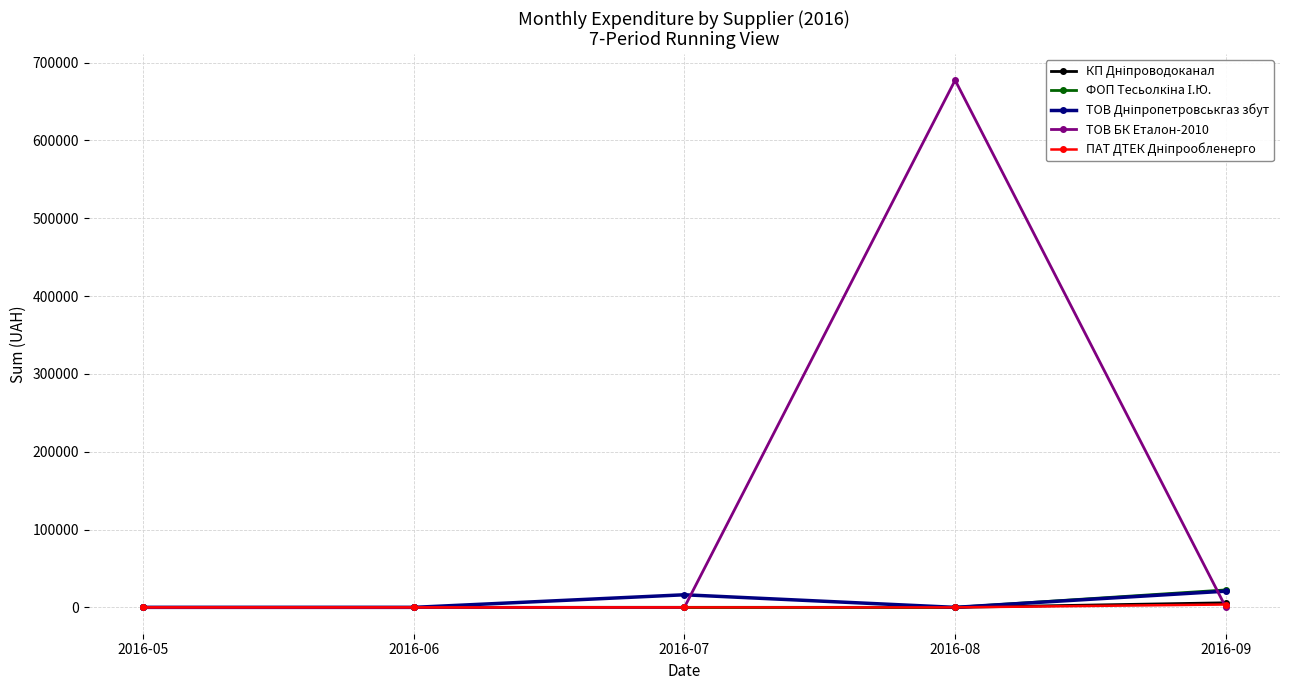

At which category is the sum across all series the highest?

2016-08